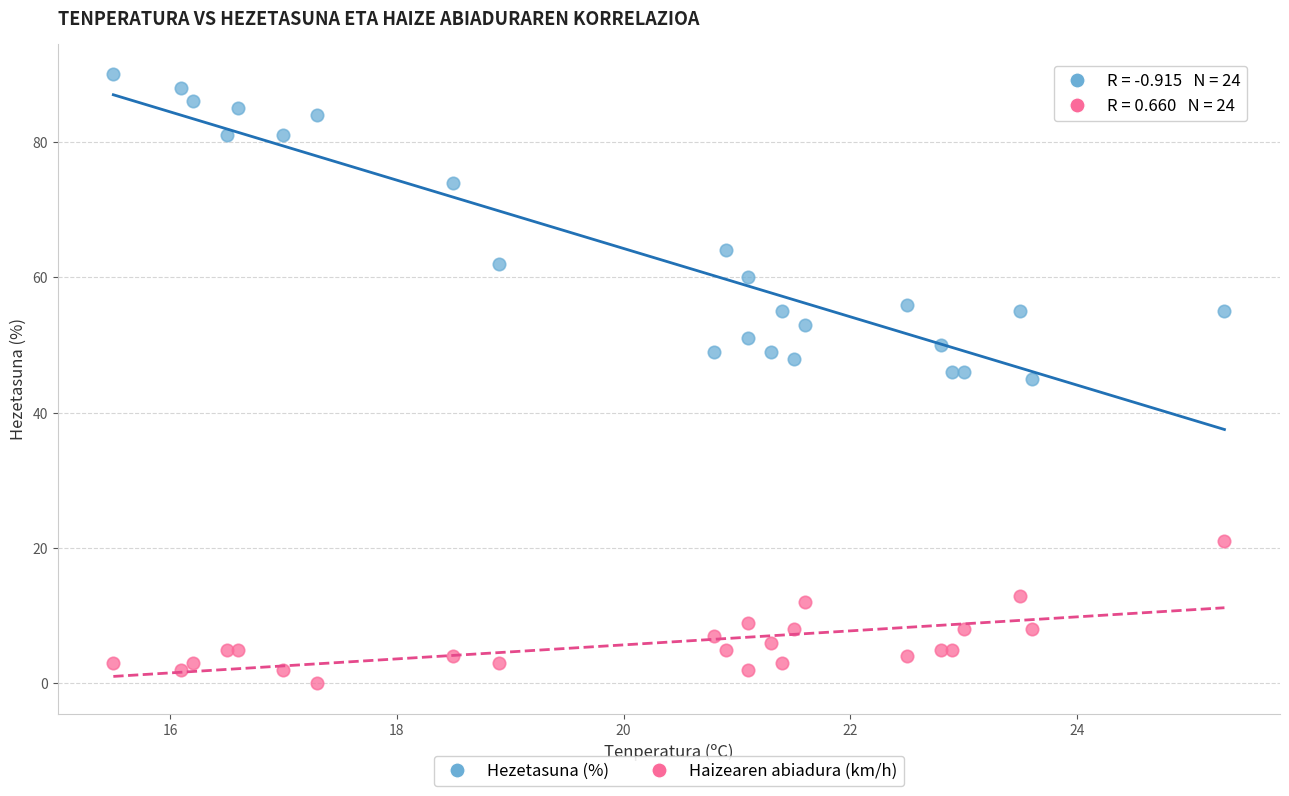

In the Haizearen abiadura (km/h) series, what Y value is closest to 10?

9